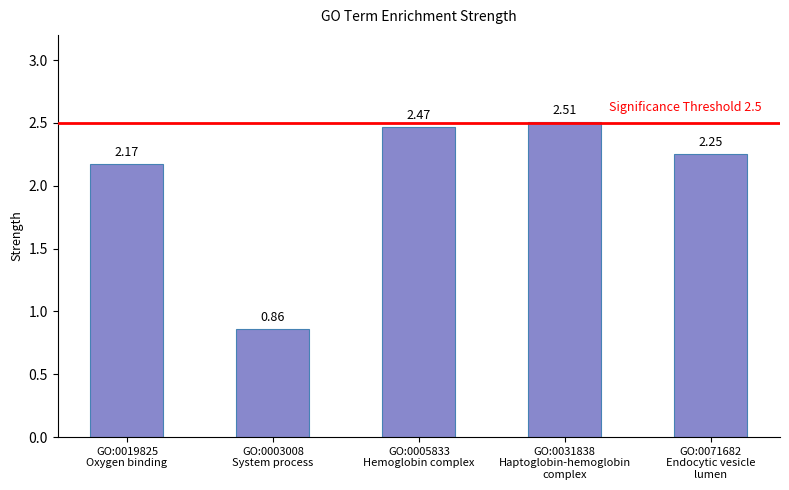

The value at GO:0031838
Haptoglobin-hemoglobin
complex is 4.5. True or false?

False